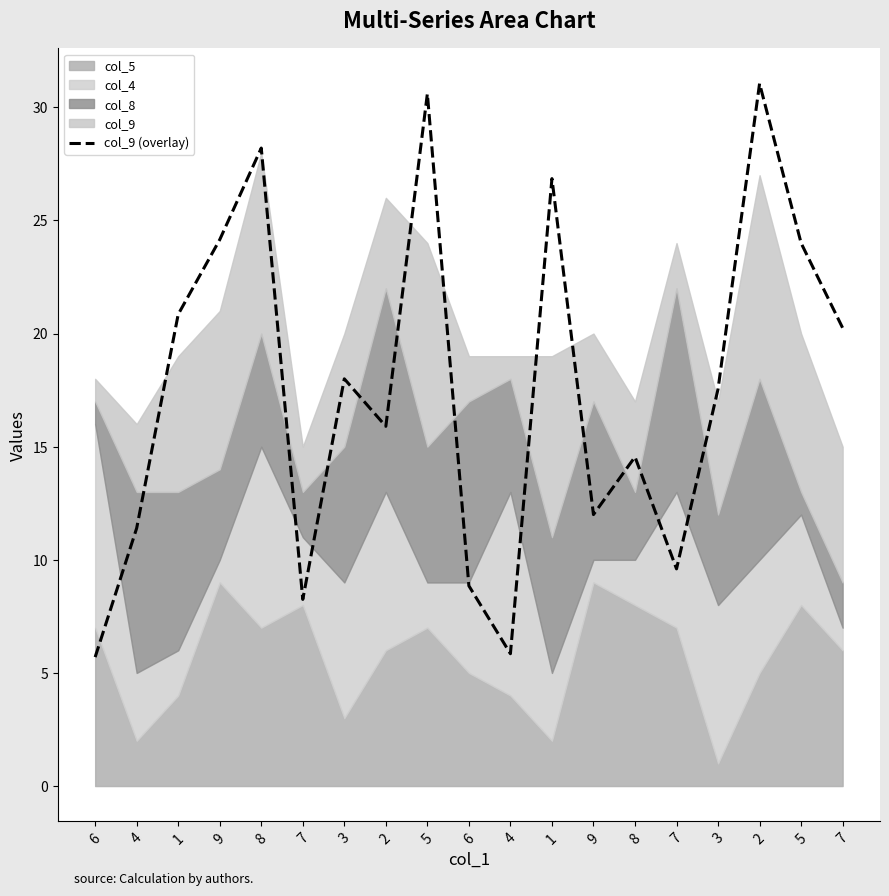

Rank the categories by value from highest to lowest.

2, 5, 8, 1, 9, 5, 1, 7, 3, 3, 2, 8, 9, 4, 7, 6, 7, 4, 6